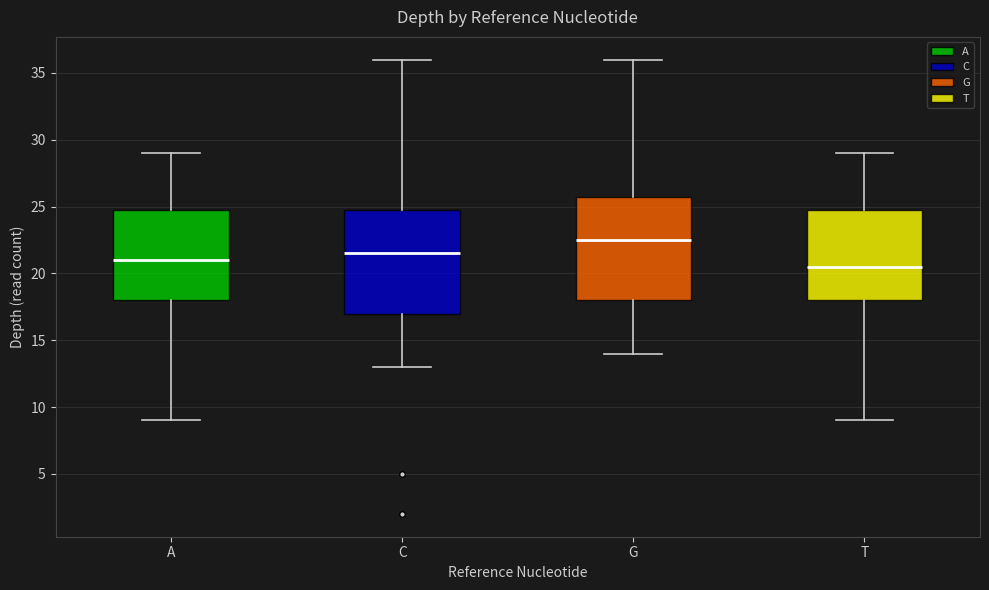

Which box's median line is the lowest?

T